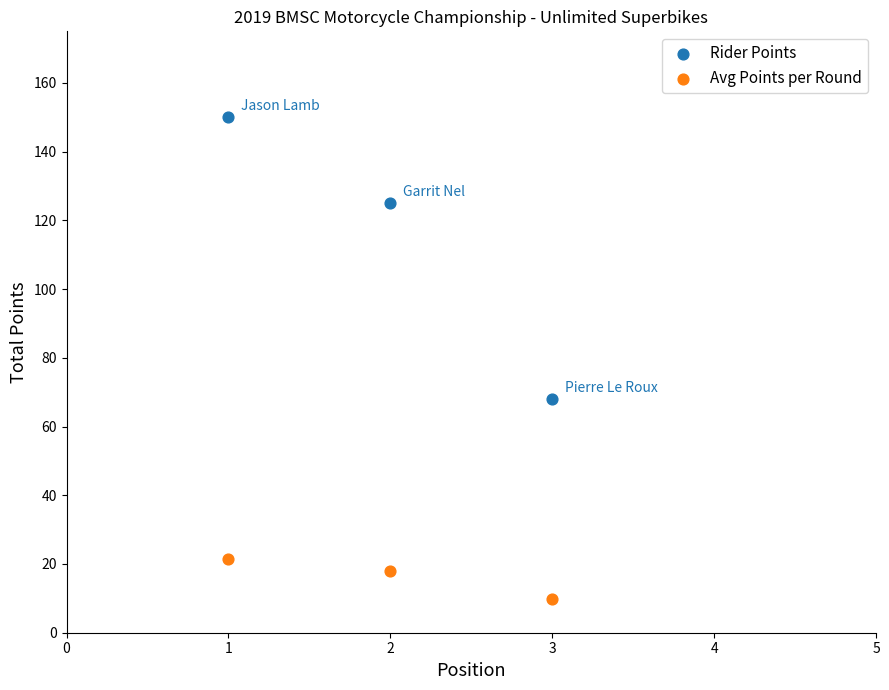

Which series reaches the minimum Y coordinate?

Avg Points per Round